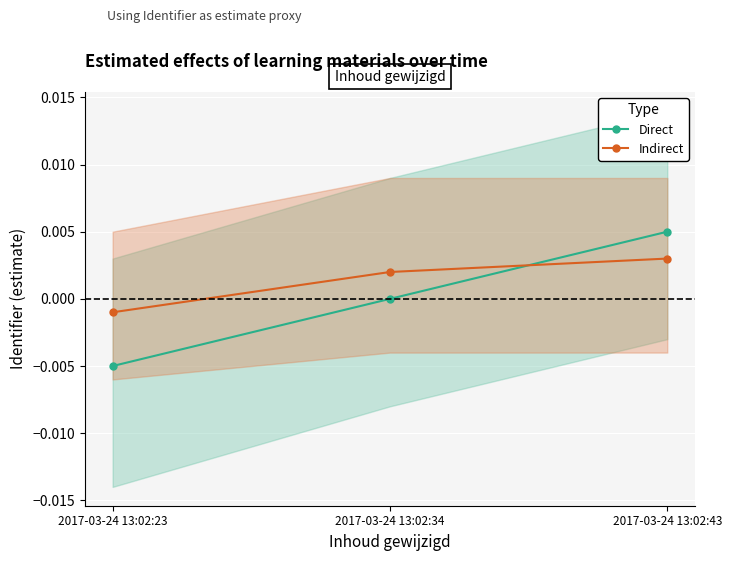

Reading left to right, transcribe all the data shown in this chart.

Direct: 2017-03-24 13:02:23=-0.0	2017-03-24 13:02:34=0.0	2017-03-24 13:02:43=0.0
Indirect: 2017-03-24 13:02:23=-0.0	2017-03-24 13:02:34=0.0	2017-03-24 13:02:43=0.0